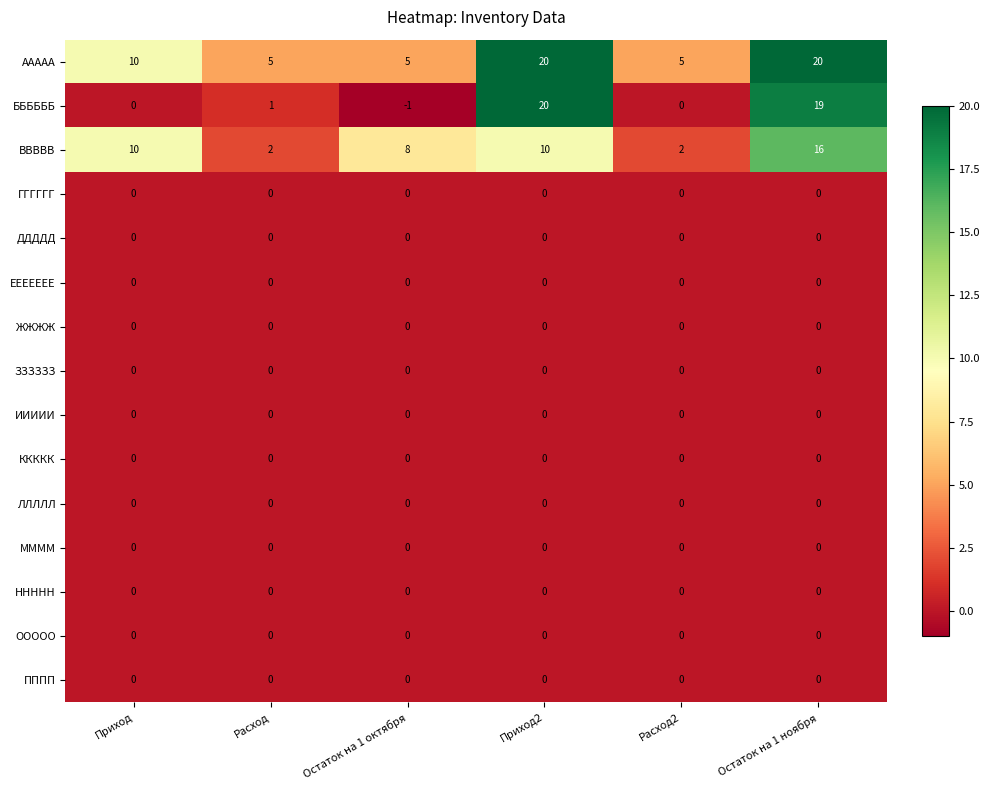

How many series are shown in this chart?

15